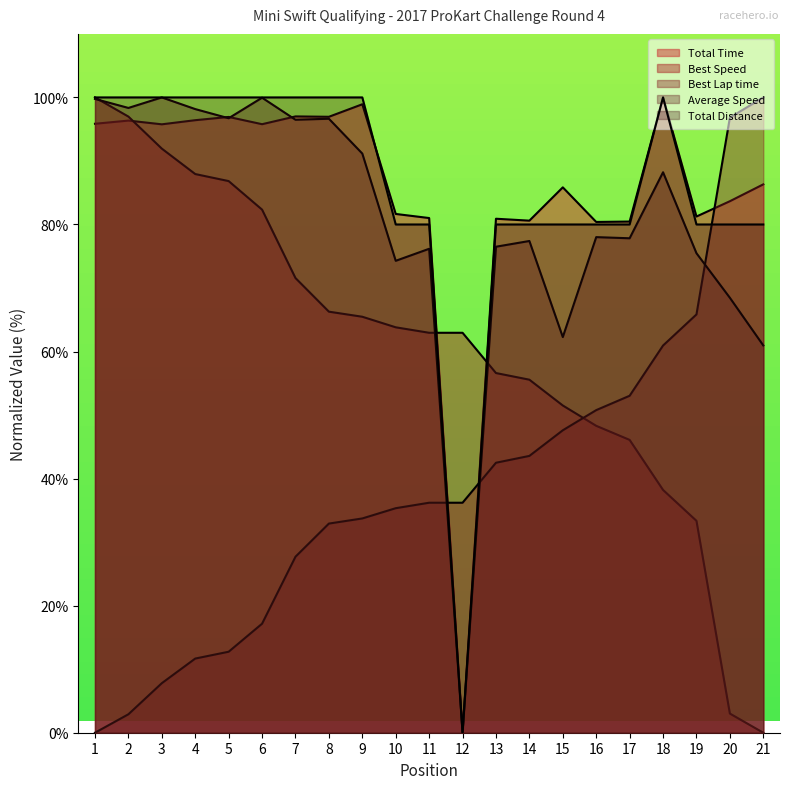

Which series has the largest total across all categories?

Total Distance